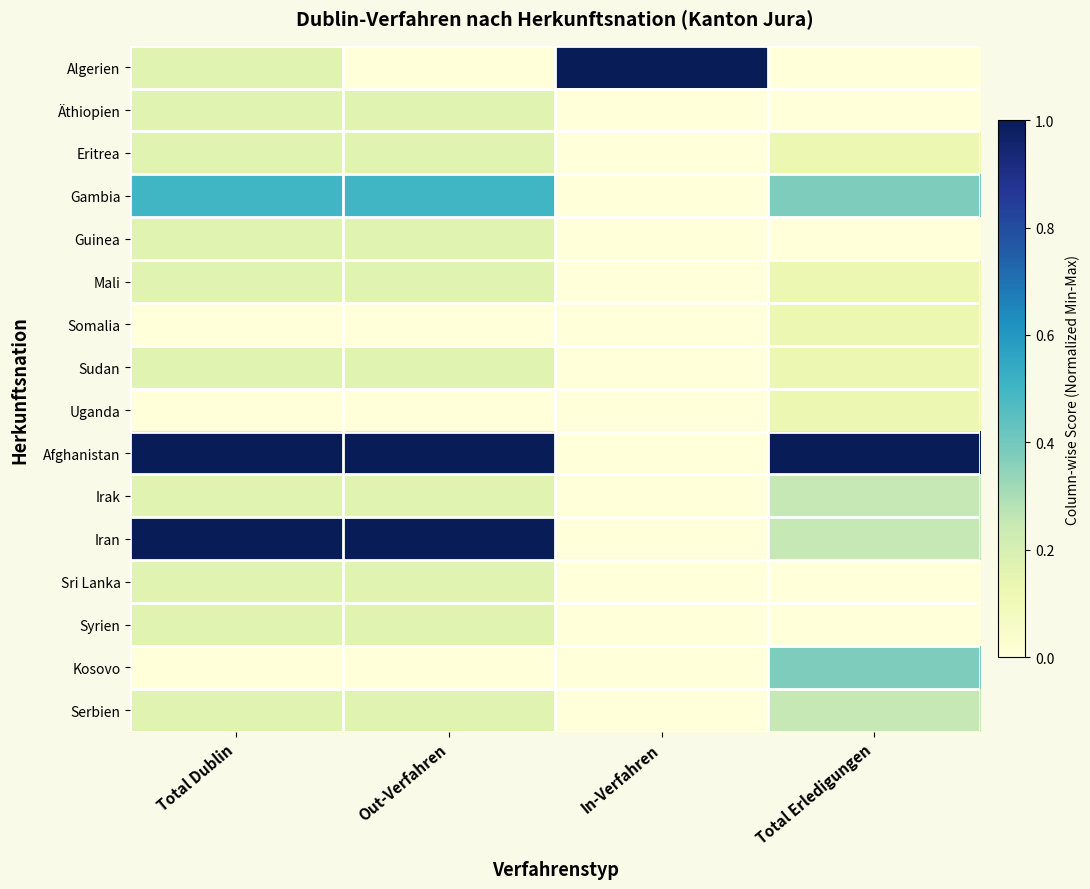

At Out-Verfahren, list the series in order from smallest to largest.

Algerien, Somalia, Uganda, Kosovo, Äthiopien, Eritrea, Guinea, Mali, Sudan, Irak, Sri Lanka, Syrien, Serbien, Gambia, Afghanistan, Iran